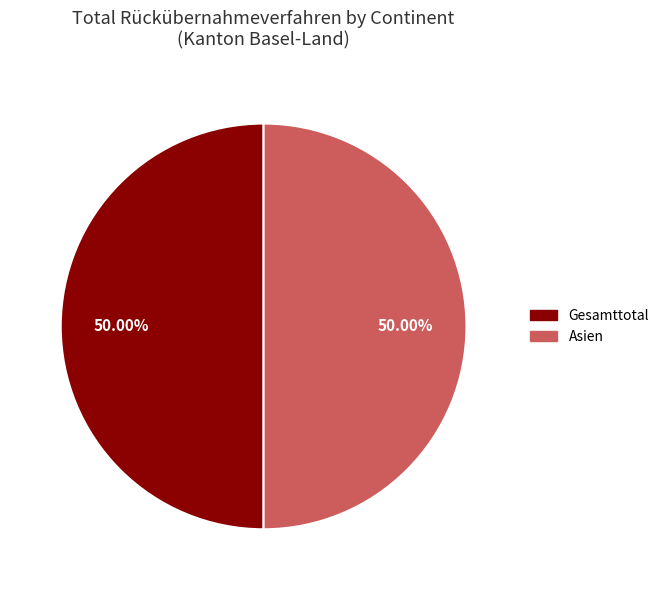

Which category has the biggest portion of the pie?

Gesamttotal